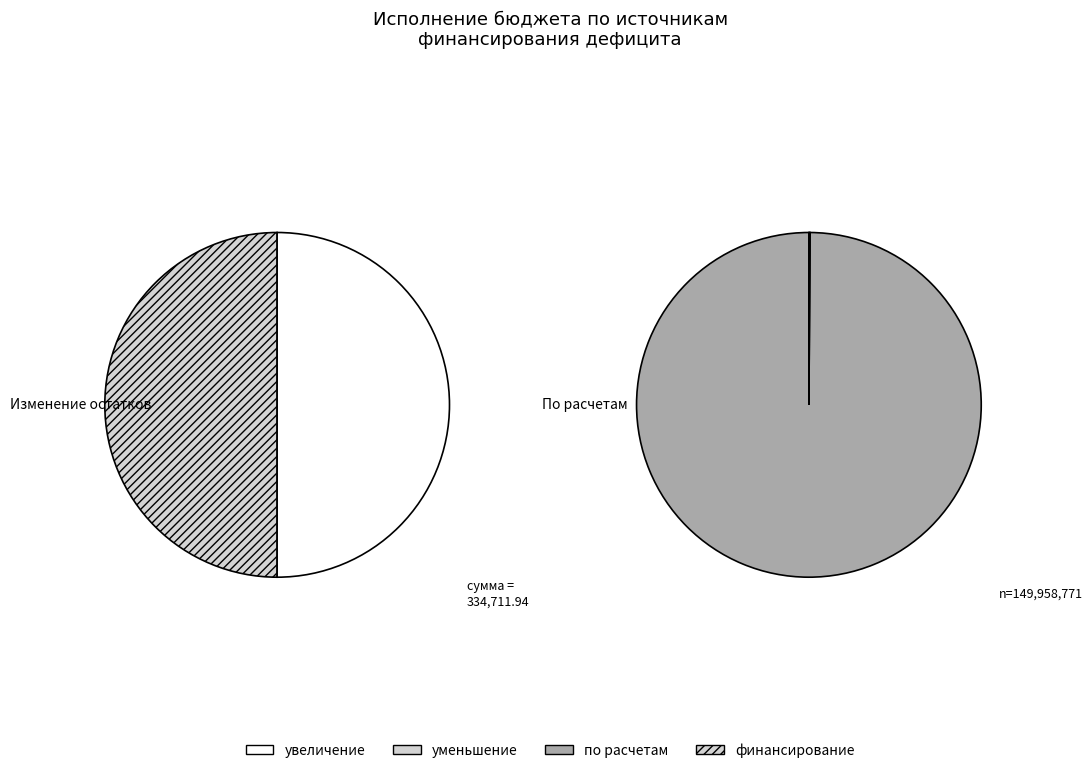

What percentage do увеличение остатков средств, всего and Изменение остатков средств together represent?

43.1%